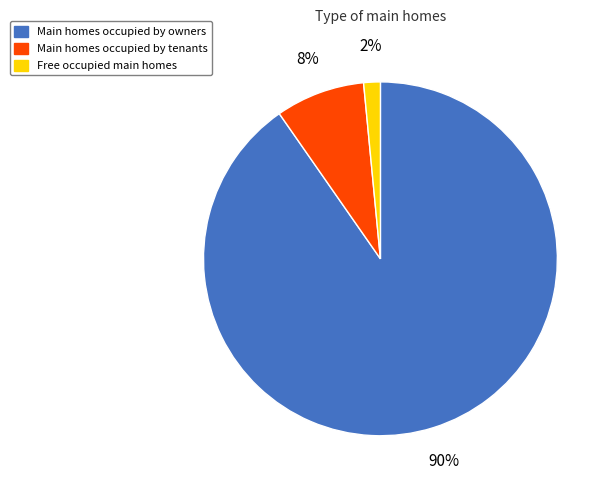

To the nearest percent, what is the average slice percentage?

33%